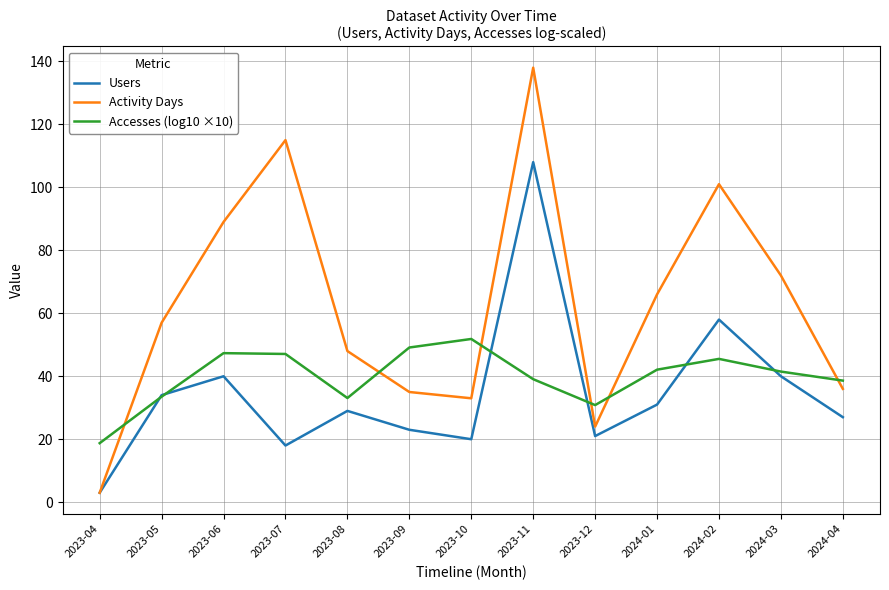

Which series has the largest range (max minus min)?

Activity Days